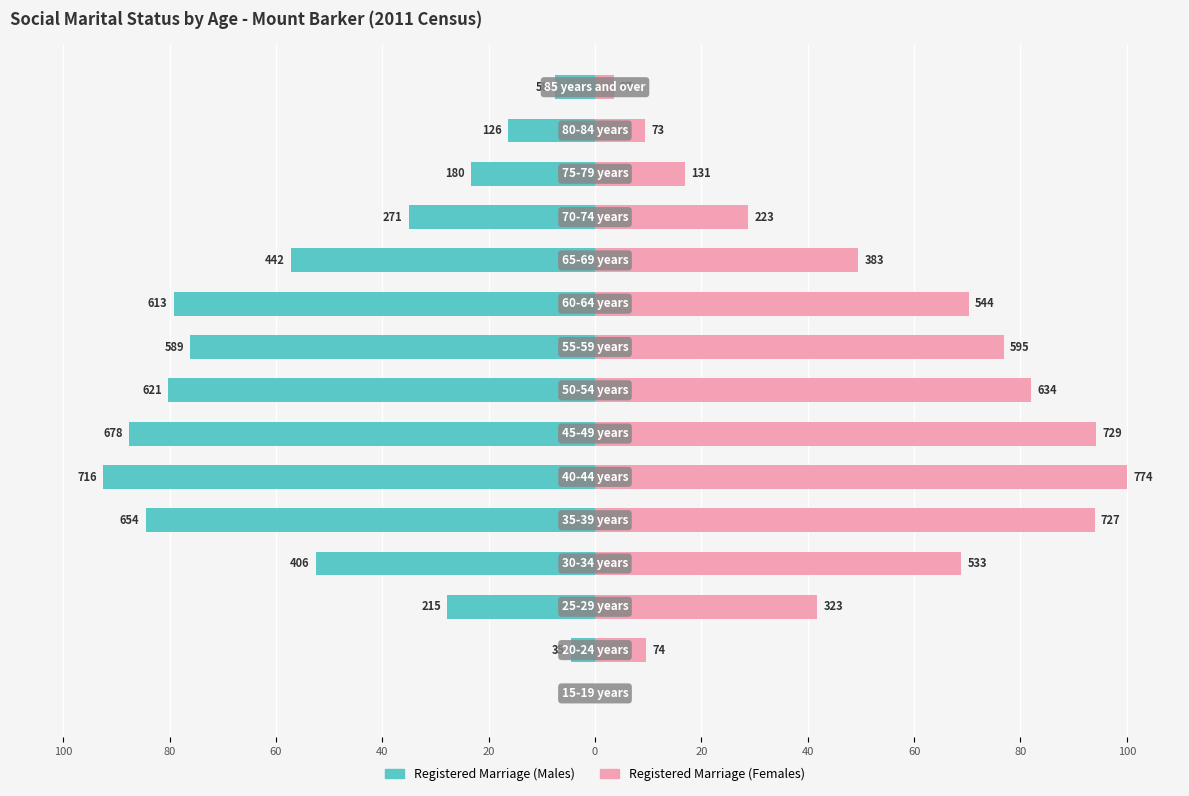

At which category is the sum across all series the highest?

40